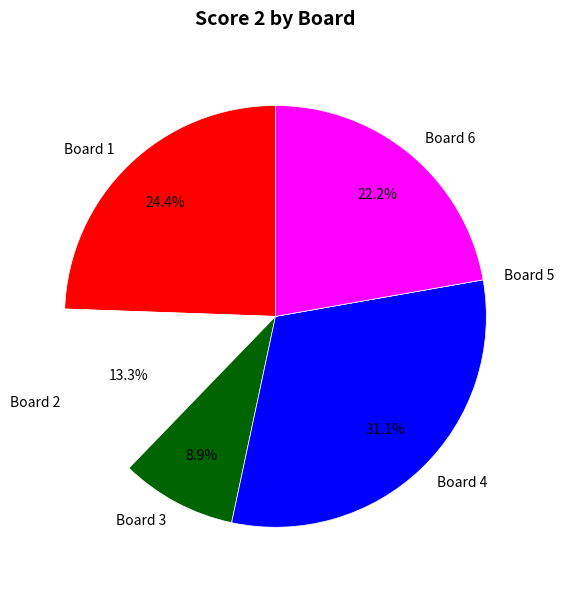

To the nearest percent, what percentage of the pie is Board 1?

24%